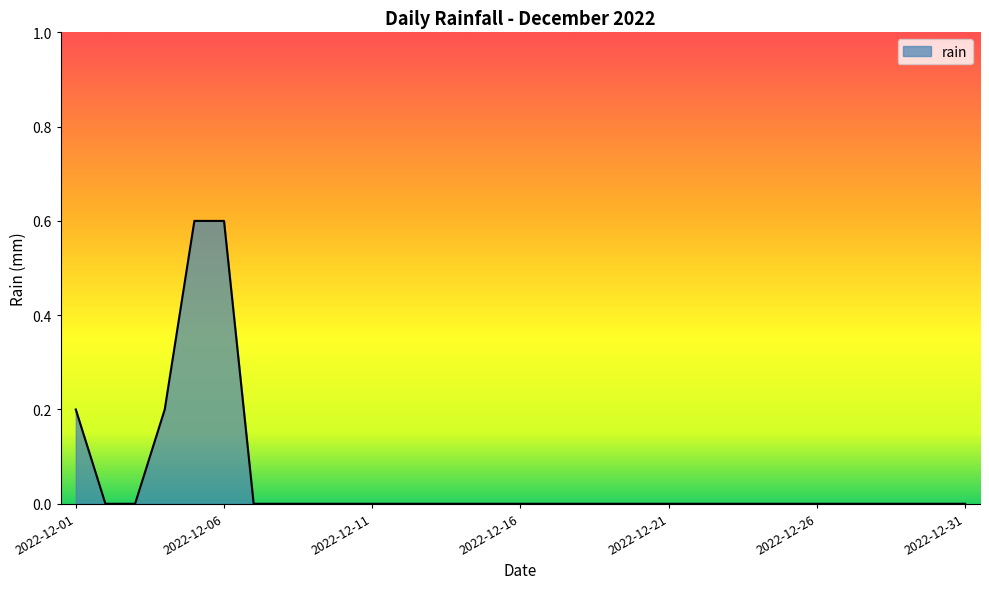

What is the maximum value shown in the chart?

0.6